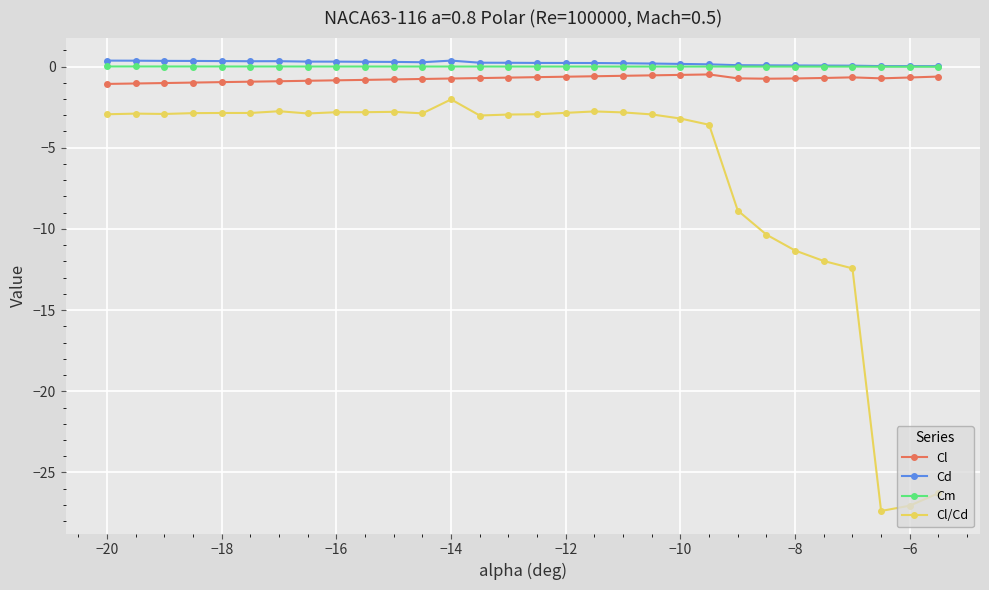

True or false: Cd and Cl/Cd intersect in this chart.

False